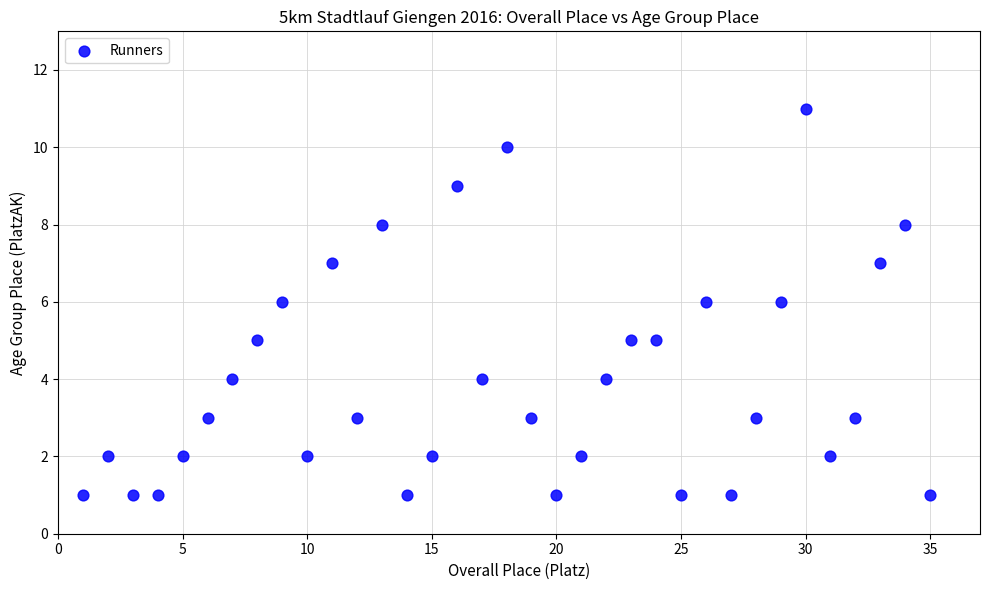

What is the range of X values (max minus min)?

34